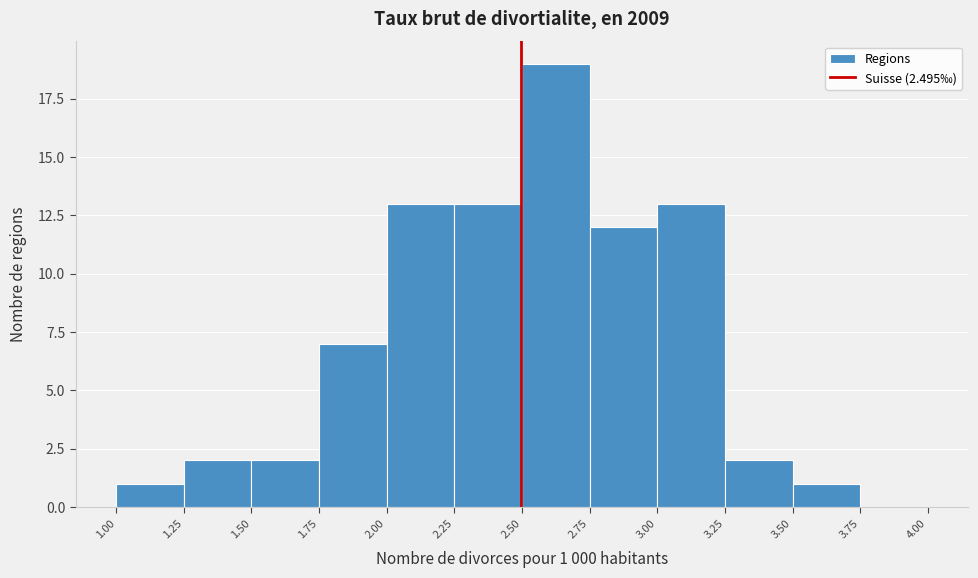

Over which range of the x-axis is the bar tallest?

2.50 to 2.75